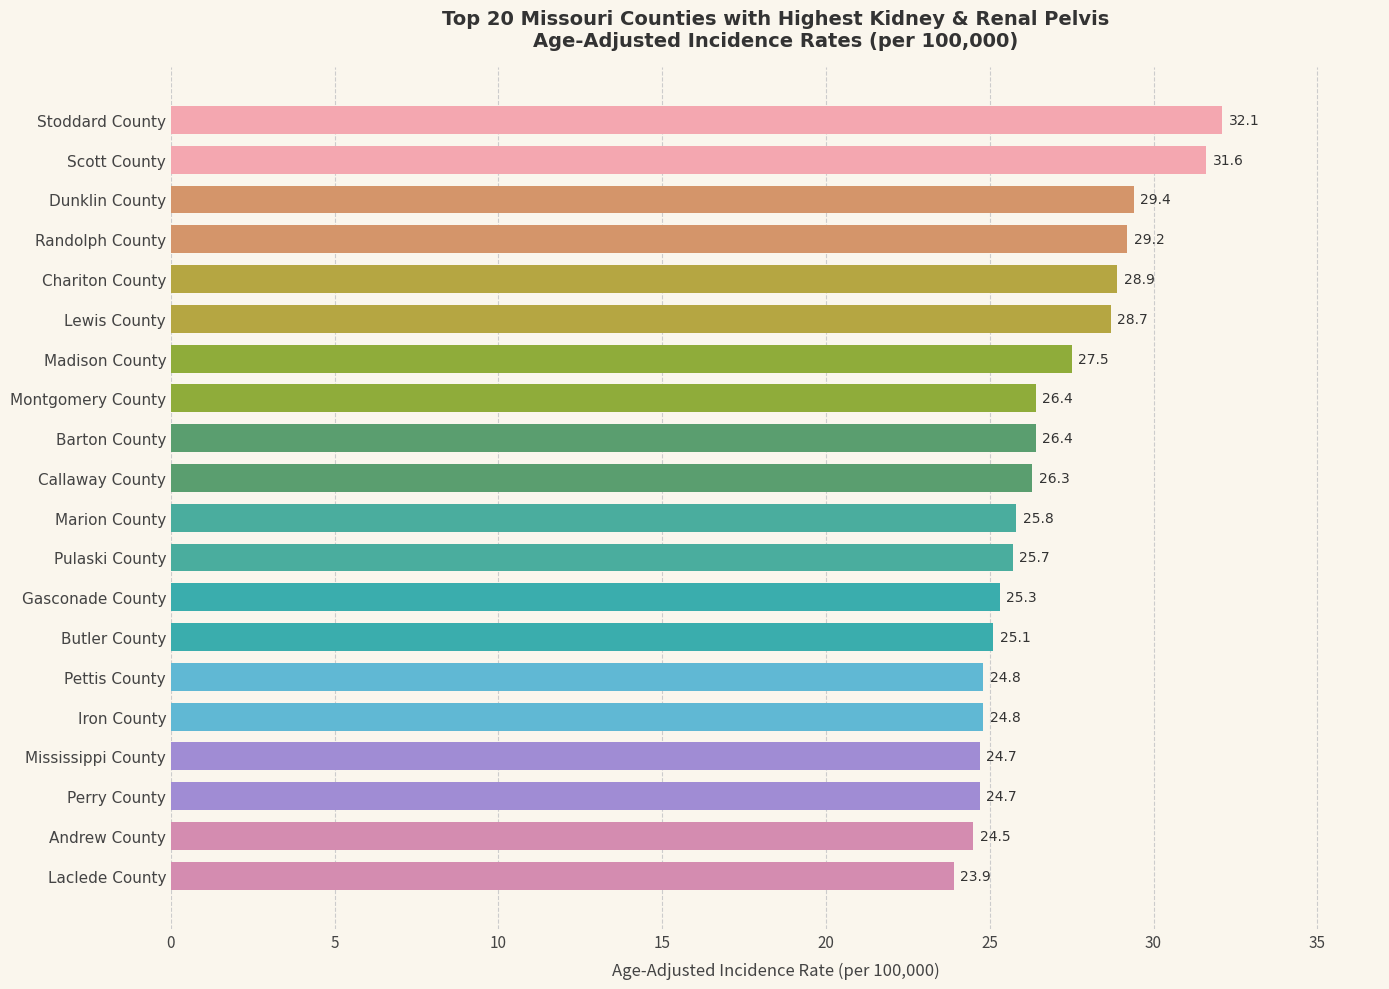

What is the ratio of the value at Callaway County to the value at Pulaski County?

1.0